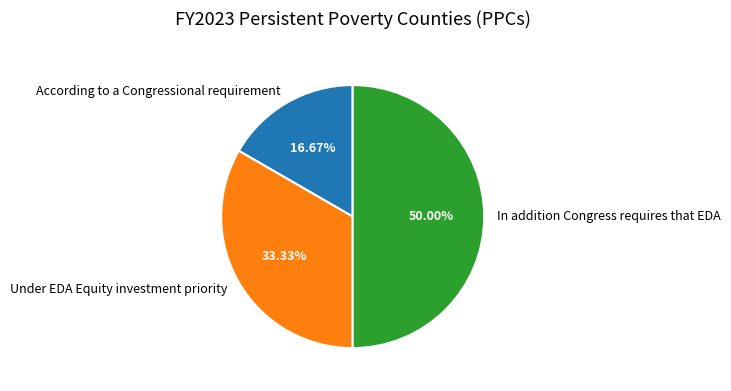

What is the largest slice in the pie chart?

In addition Congress requires that EDA